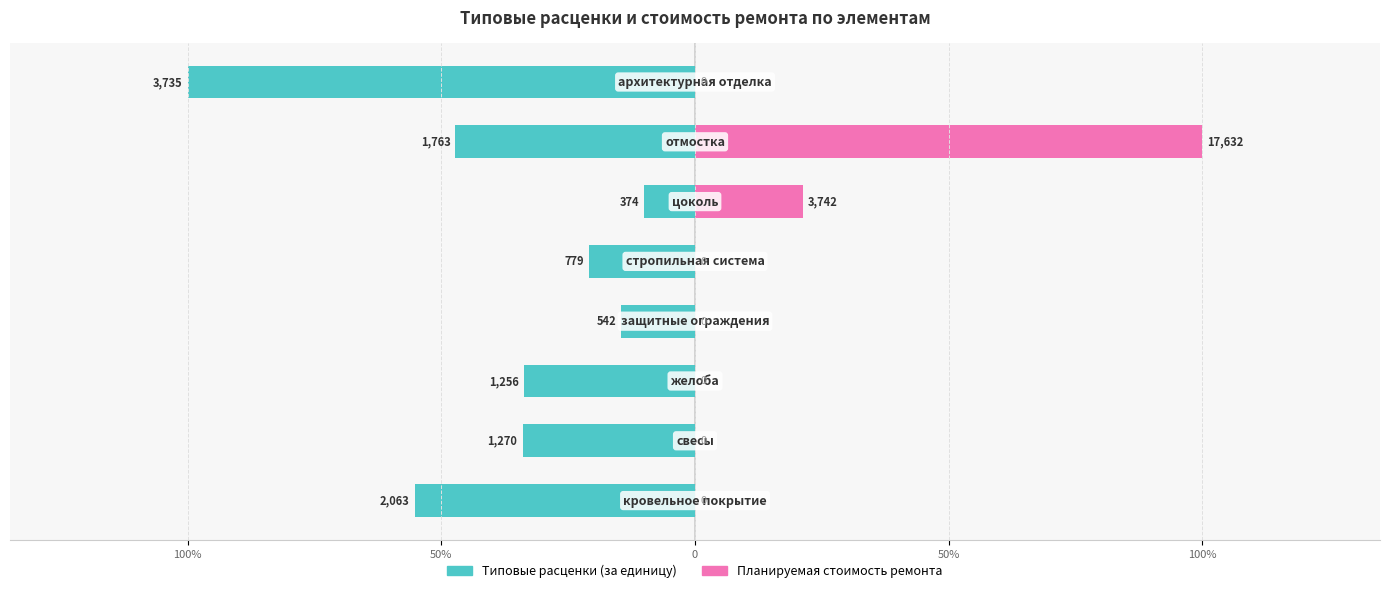

Which has a higher value, 100% or 50%?

100%